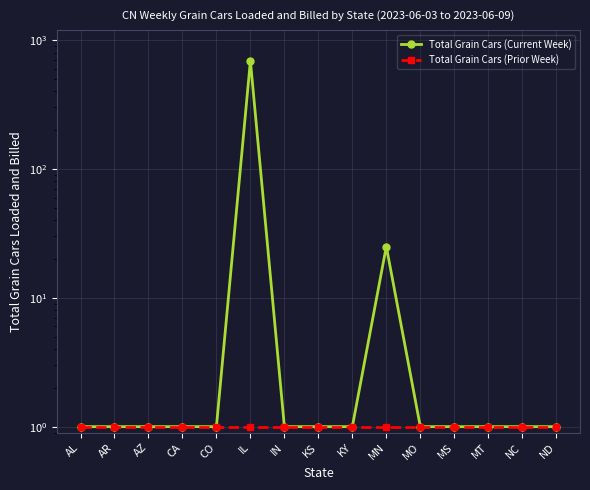

True or false: Total Grain Cars (Current Week) has a value of 1 at MO.

True